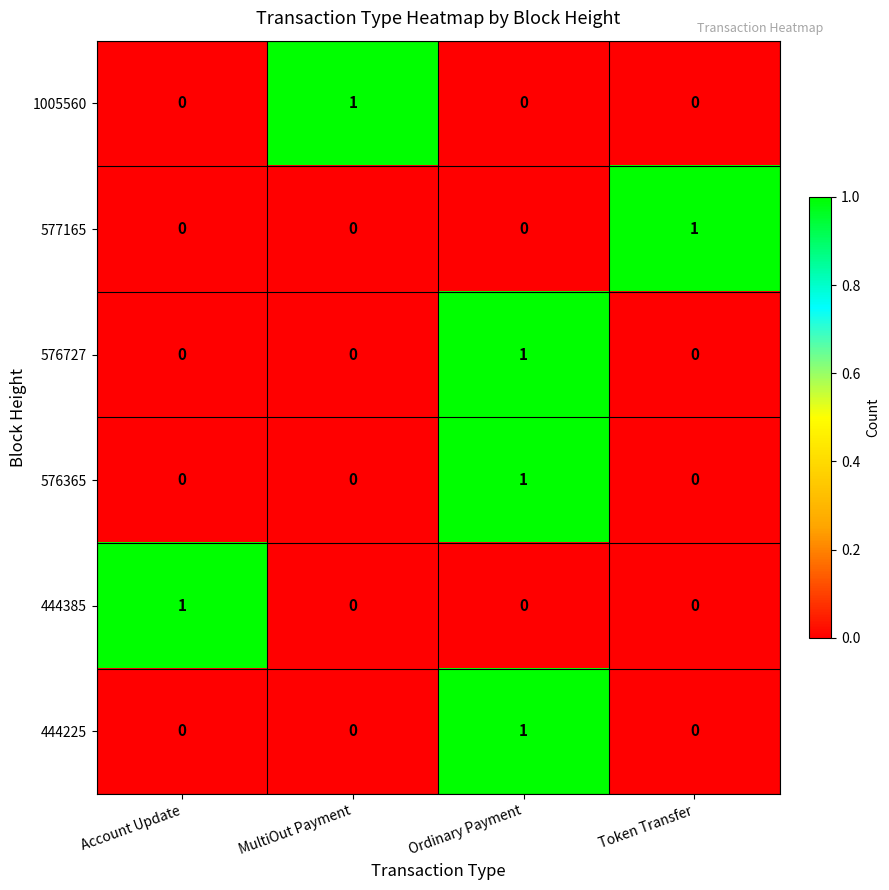

What is the difference between the highest and lowest values at MultiOut Payment?

1